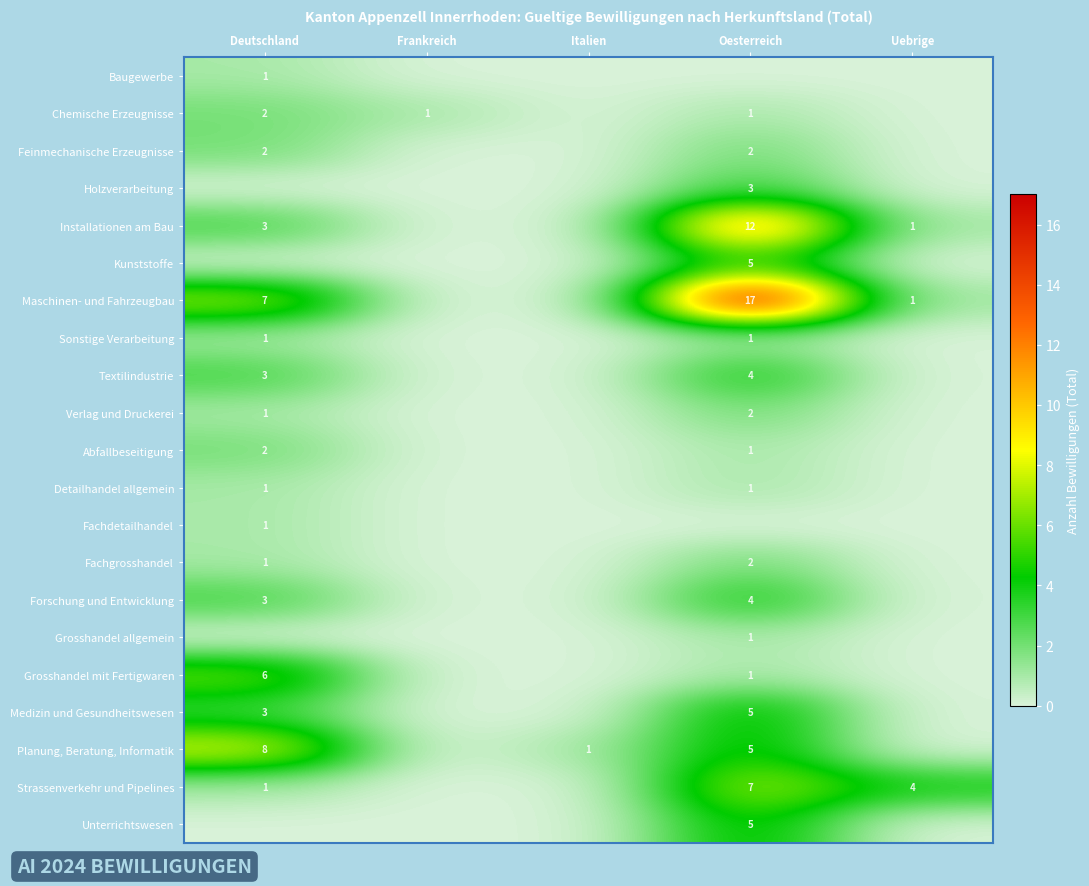

Is it true that Detailhandel allgemein equals 1 at Deutschland?

True